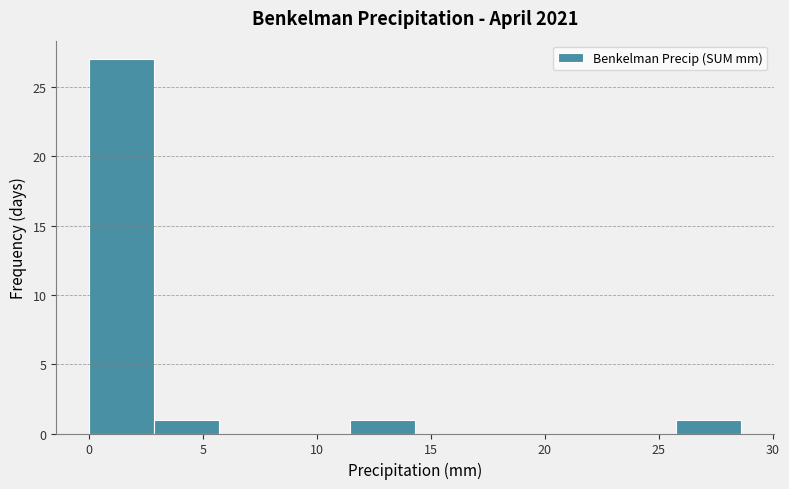

Over which range of the x-axis is the bar tallest?

0.0 to 3.0